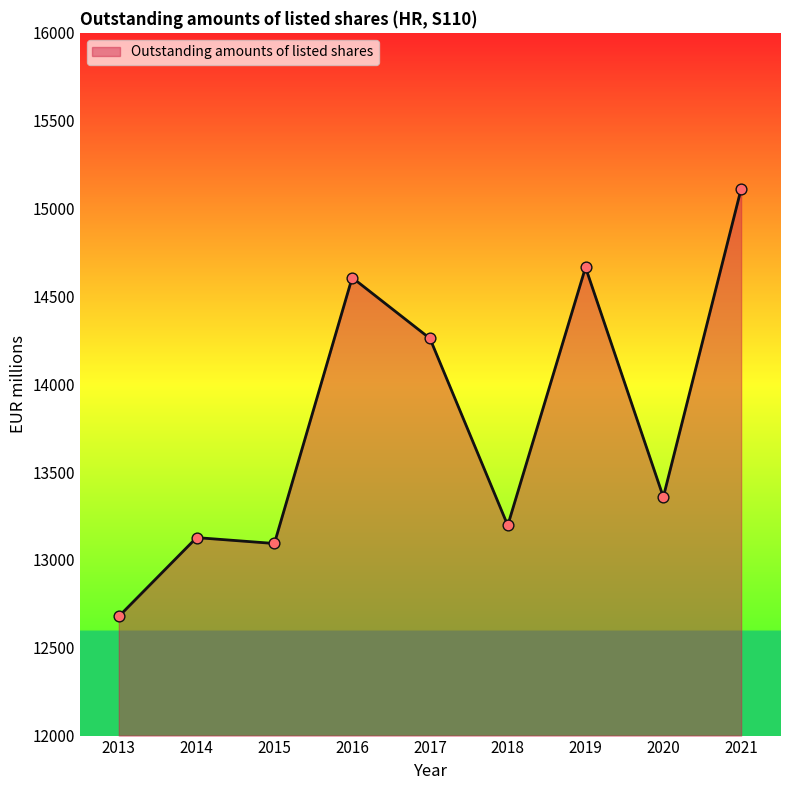

Which series has the widest spread of Y values?

Outstanding amounts of listed shares (line)